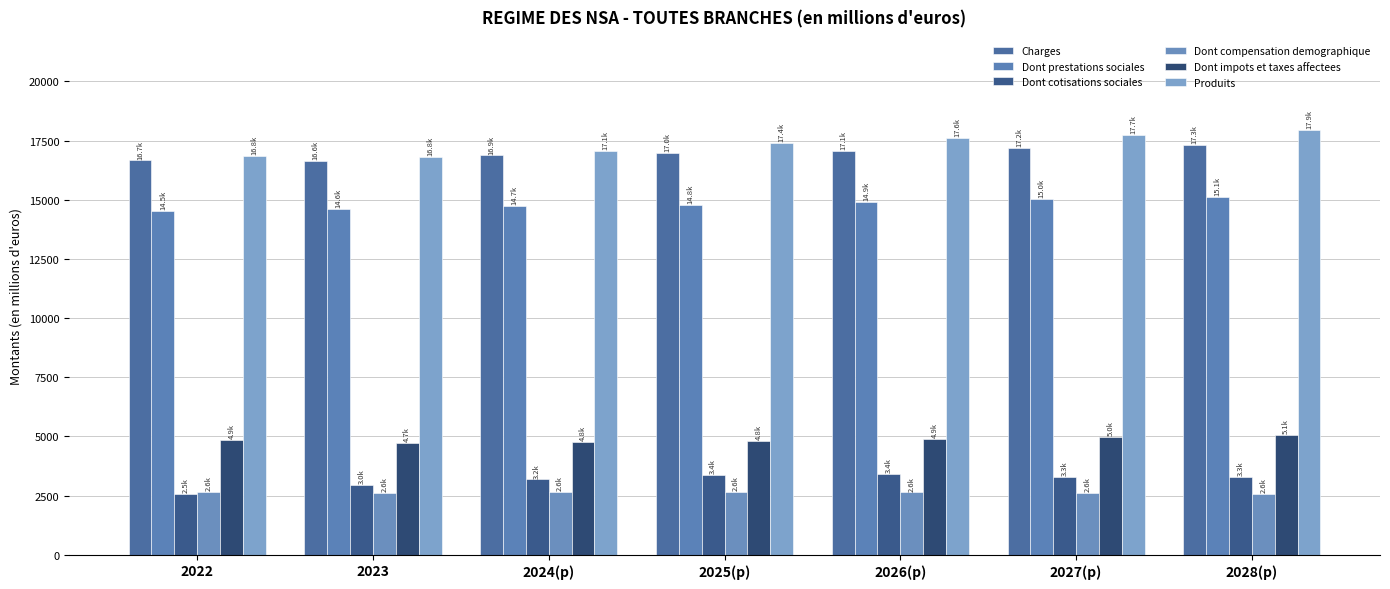

How many data points in Dont compensation demographique are less than 2627?

3